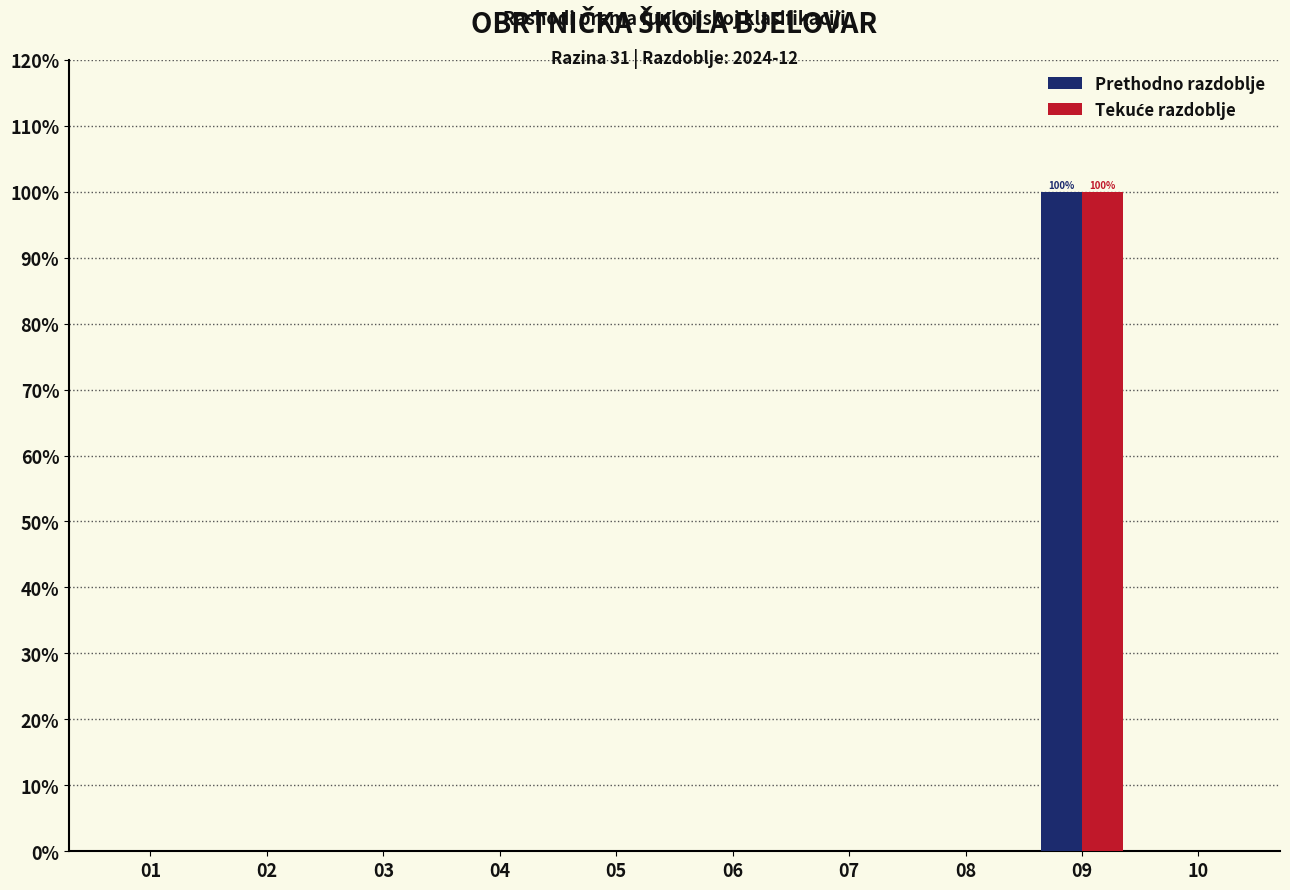

At which category is the sum across all series the highest?

09